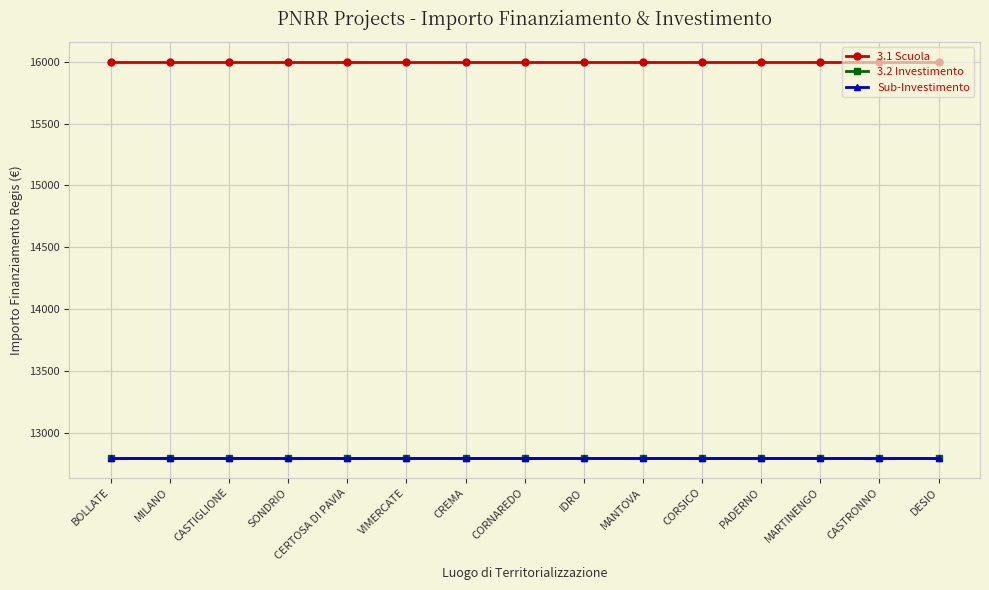

What is the value of the 3.1 Scuola point at the 12th from the left?

16000